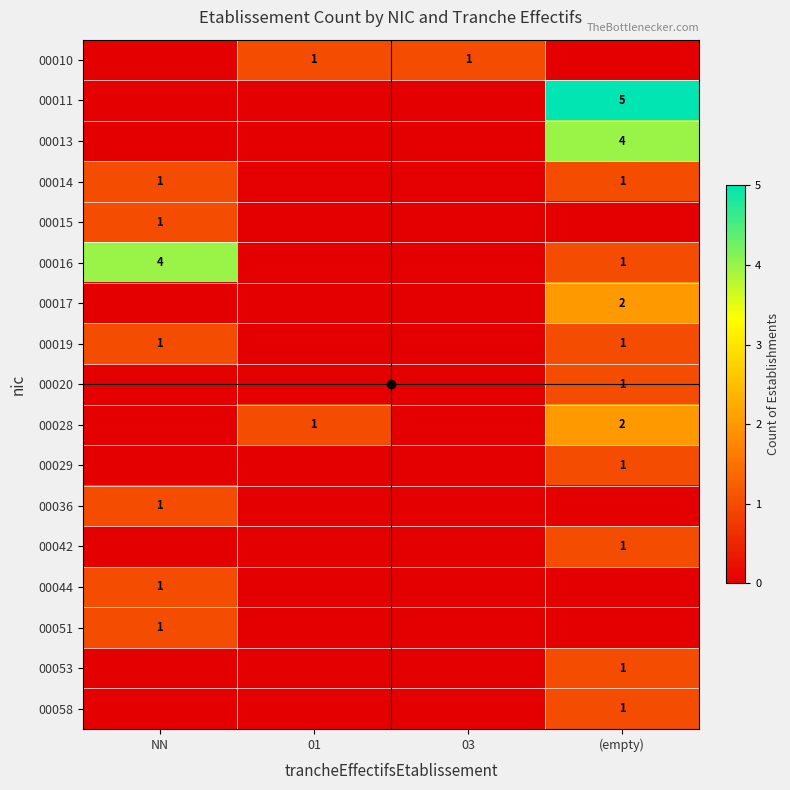

The 00016 series shows 0 at (empty). True or false?

False